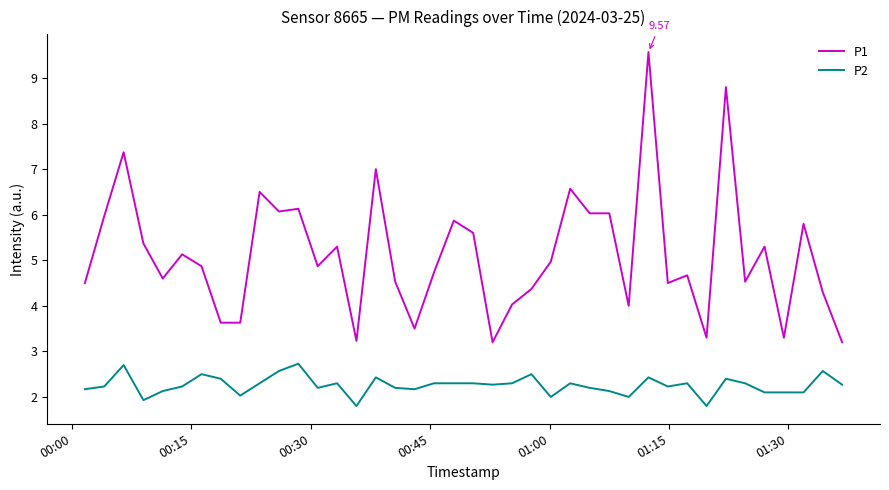

How many distinct data groups are displayed?

2